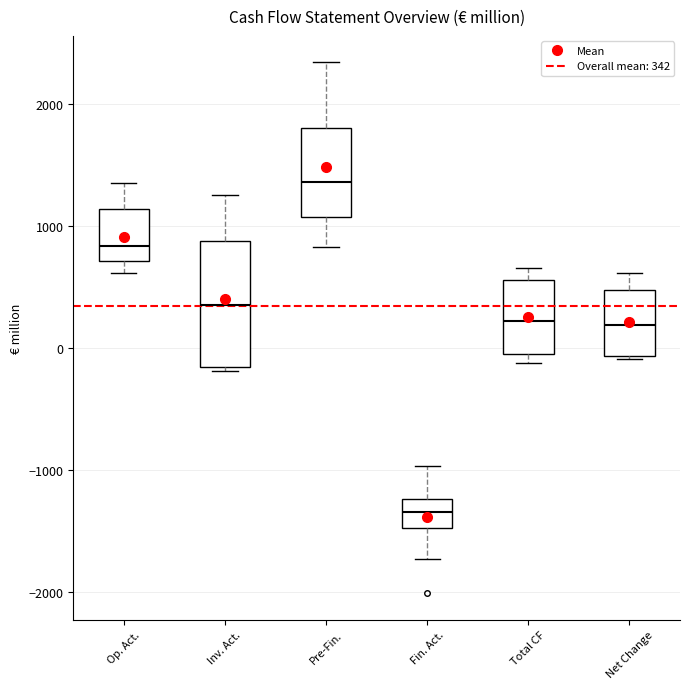

Where does the upper whisker of the box for Pre-Fin. end on the y-axis? The values are not printed on the chart, so give them approximately, as read against the axis.

2300